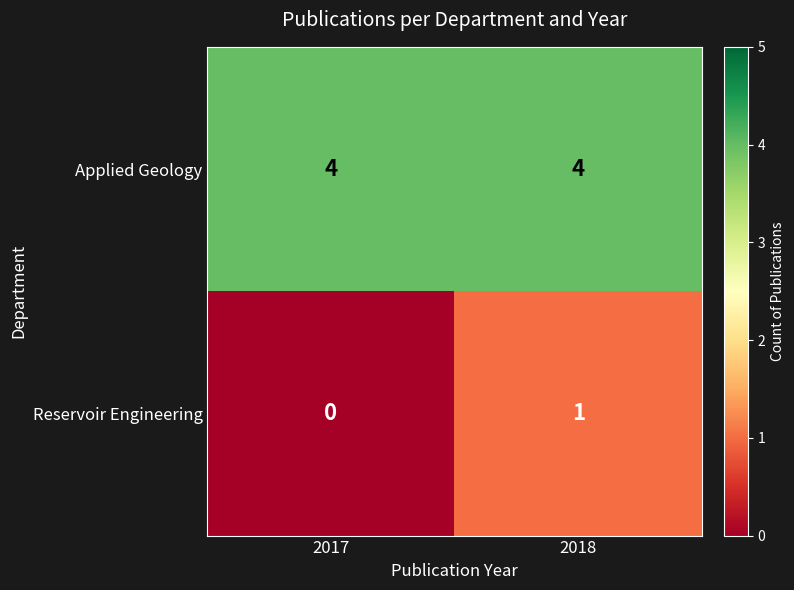

At which category is the sum across all series the highest?

2018